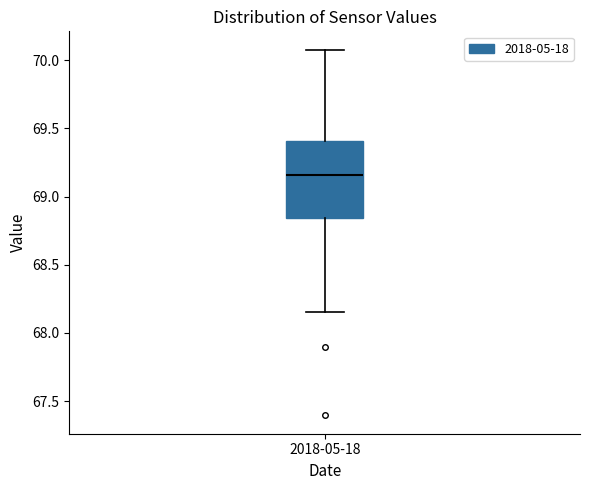

Read this box plot against the y-axis: the position of the median line, the range covered by the box, and the ends of both whiskers. The values are not printed on the chart, so give them approximately, as read against the axis.

median 69.15, box 68.85 to 69.40, whiskers 68.15 to 70.10